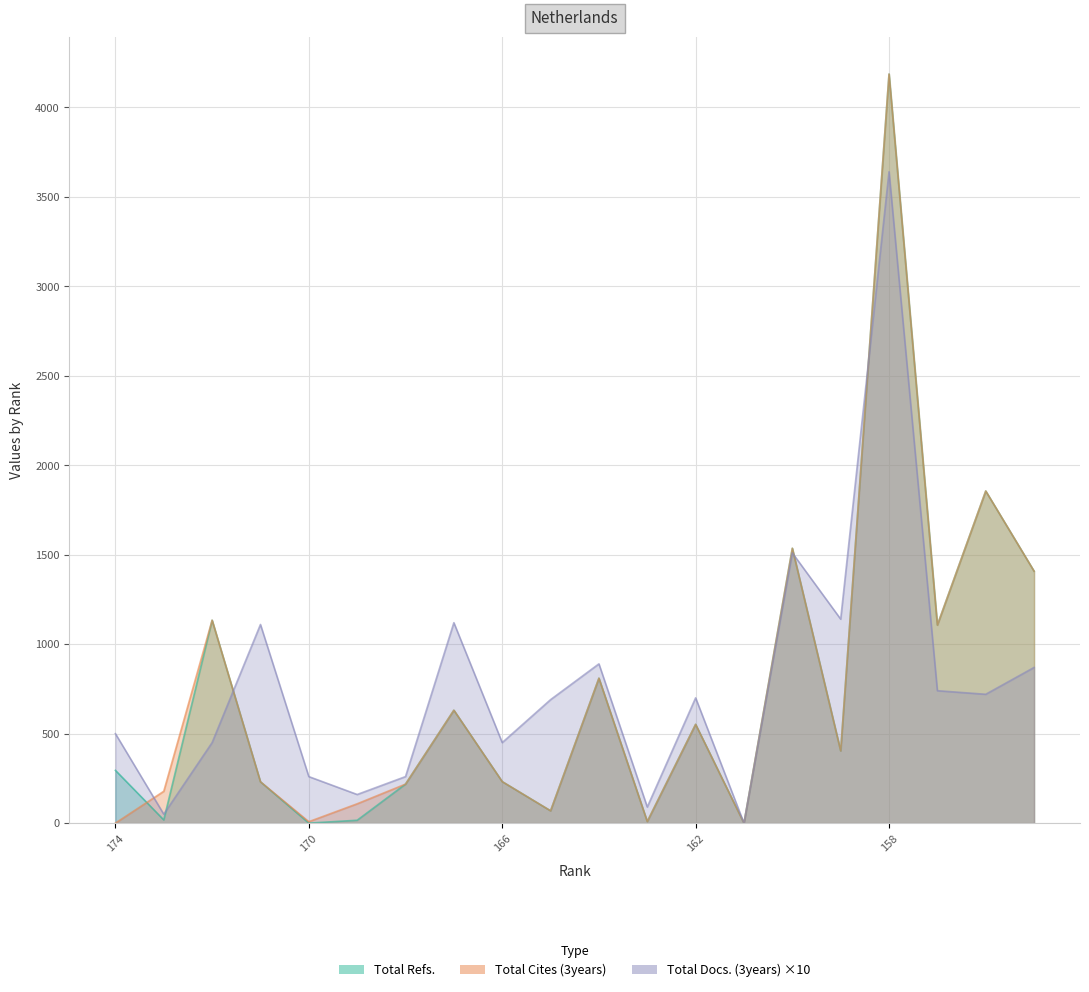

At which label is Total Cites (3years) closest to 2093?

156